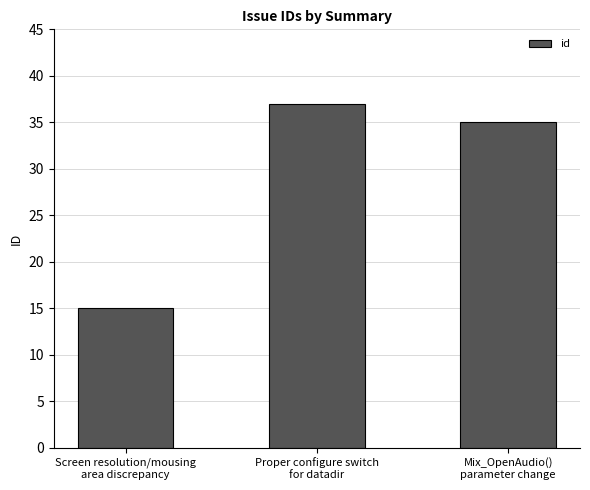

Reading right to left, list all the values displayed in this chart.

Mix_OpenAudio()
parameter change=35	Proper configure switch
for datadir=37	Screen resolution/mousing
area discrepancy=15